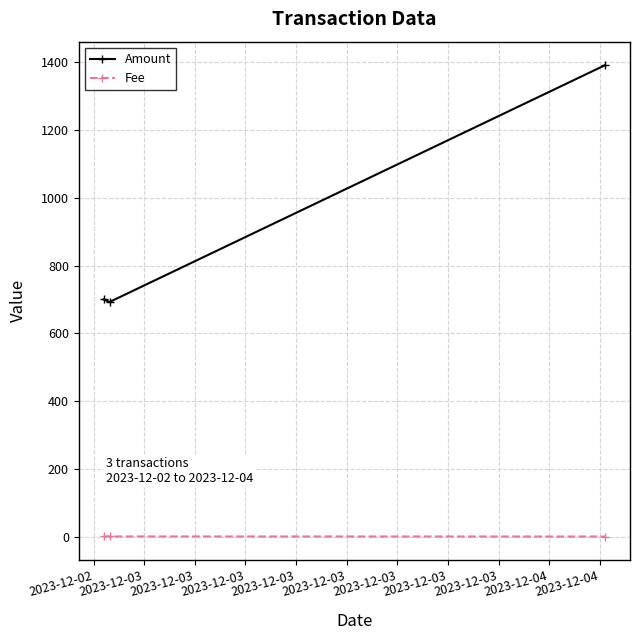

What is the sum of all Amount values?

2783.8